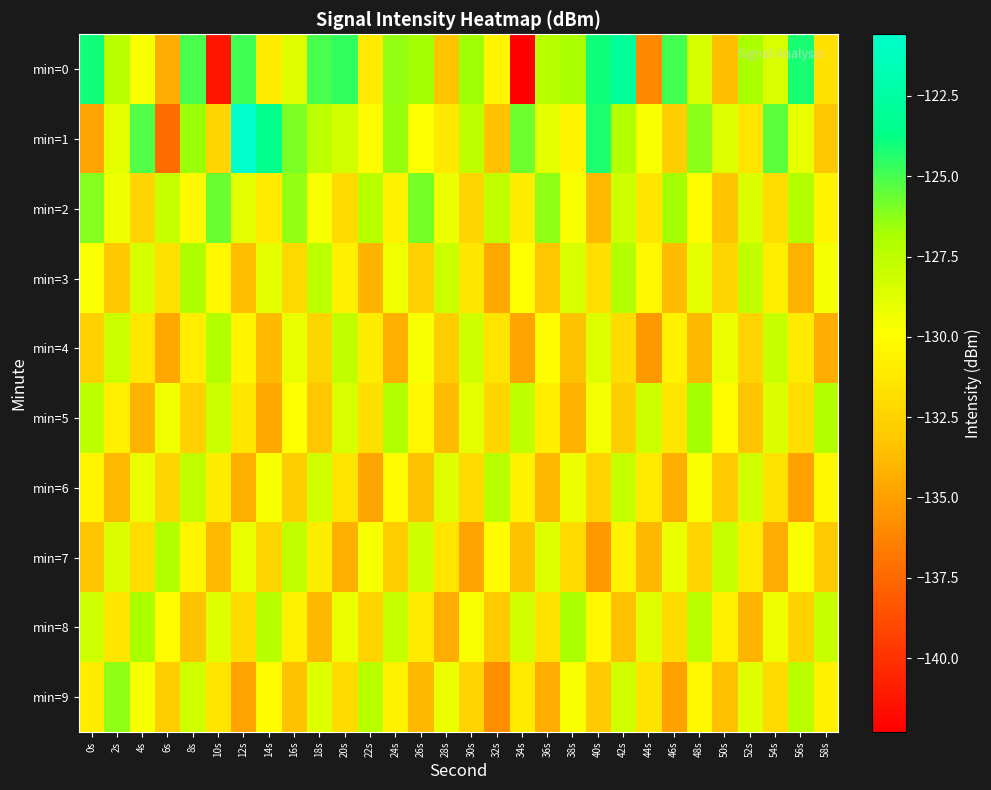

Which has a higher value, 52s or 28s?

52s